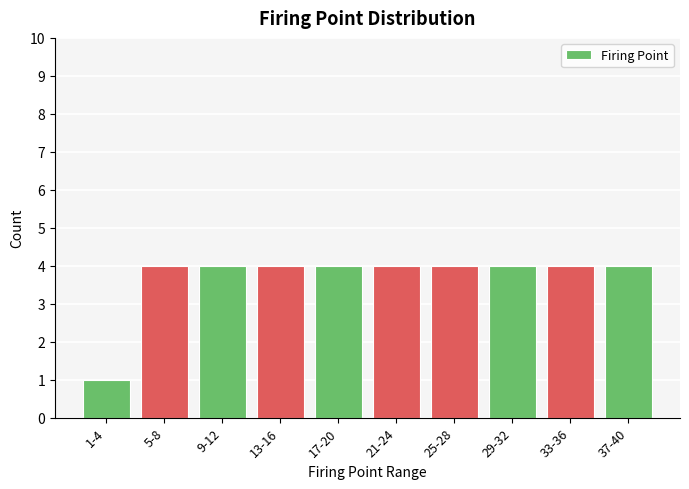

Reading left to right, transcribe all the data shown in this chart.

1-4=1	5-8=4	9-12=4	13-16=4	17-20=4	21-24=4	25-28=4	29-32=4	33-36=4	37-40=4